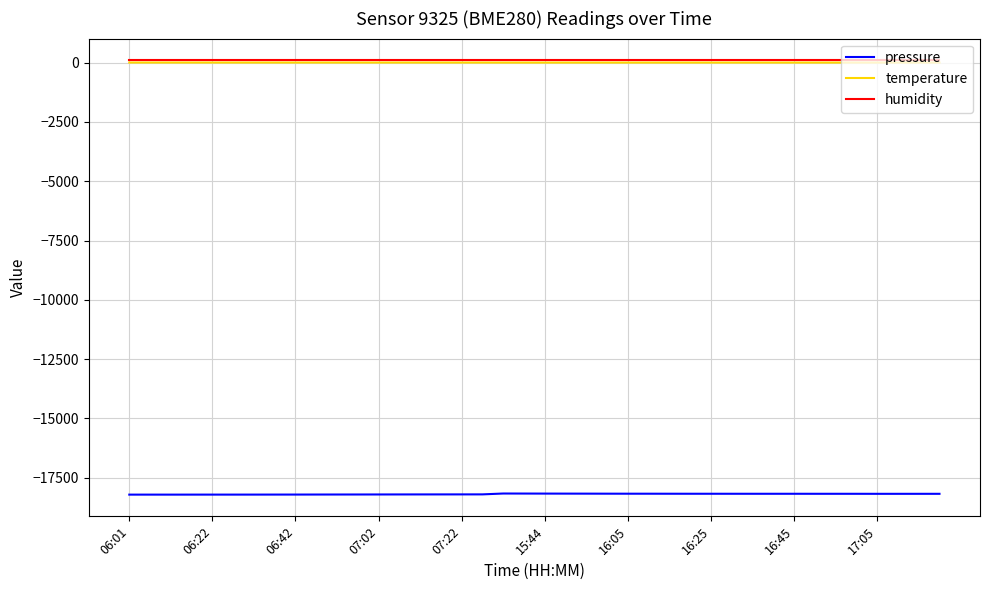

True or false: temperature and pressure intersect in this chart.

False